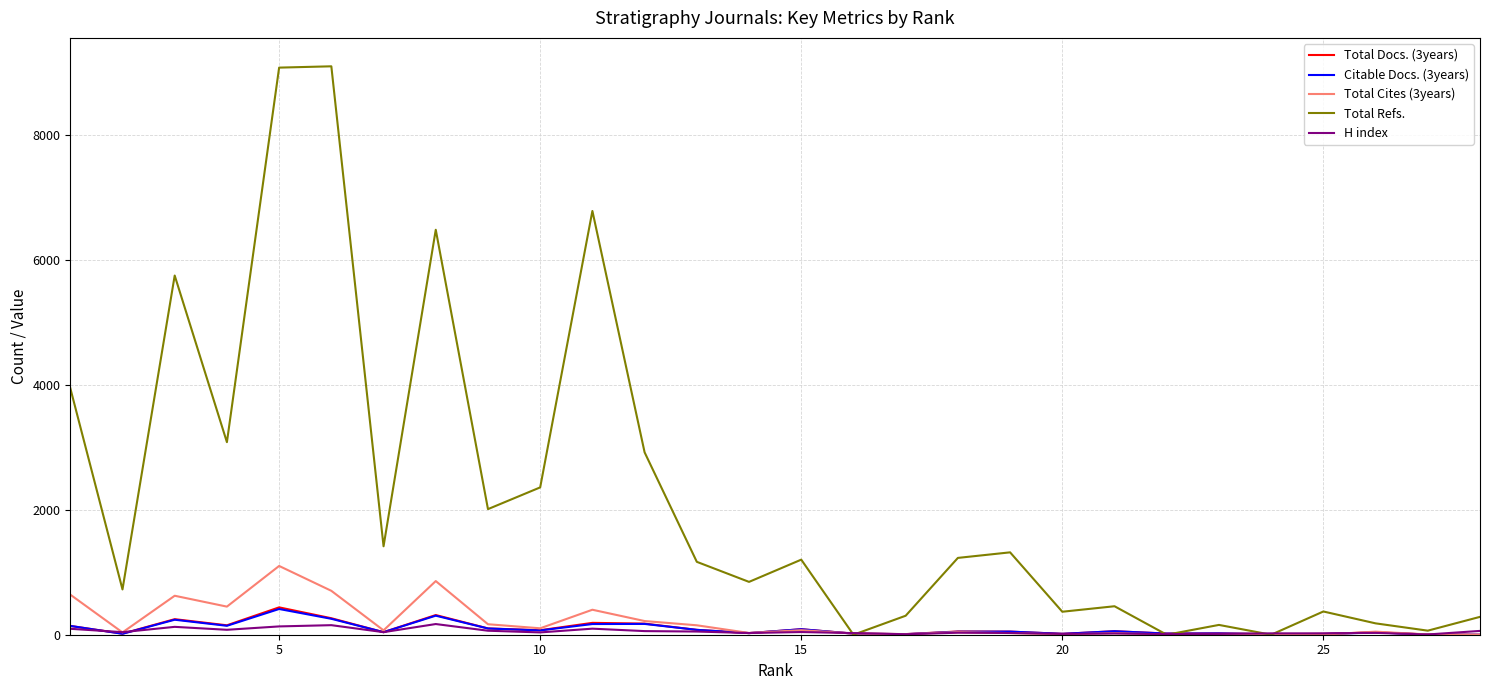

What is the highest value of the Total Refs. series?

9101